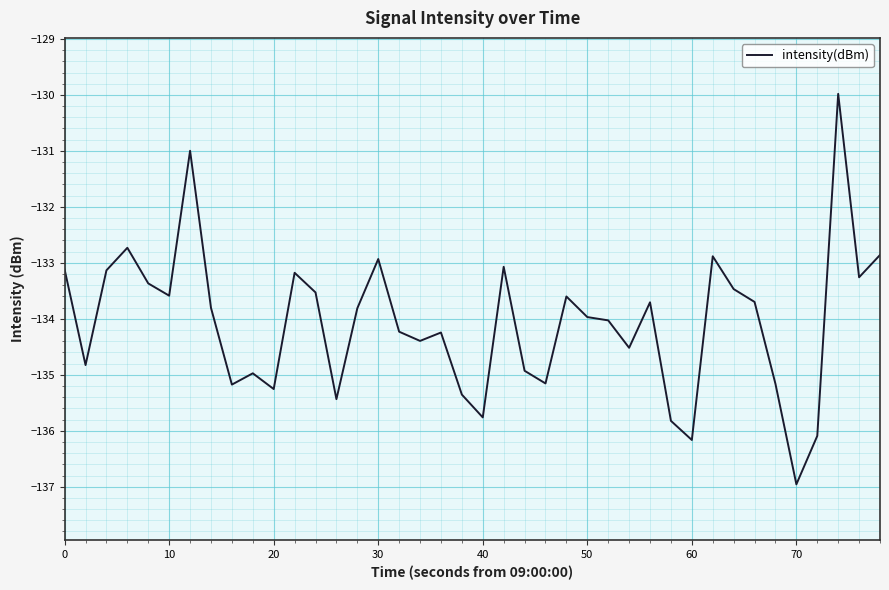

What is the difference between the maximum and minimum values?

7.0